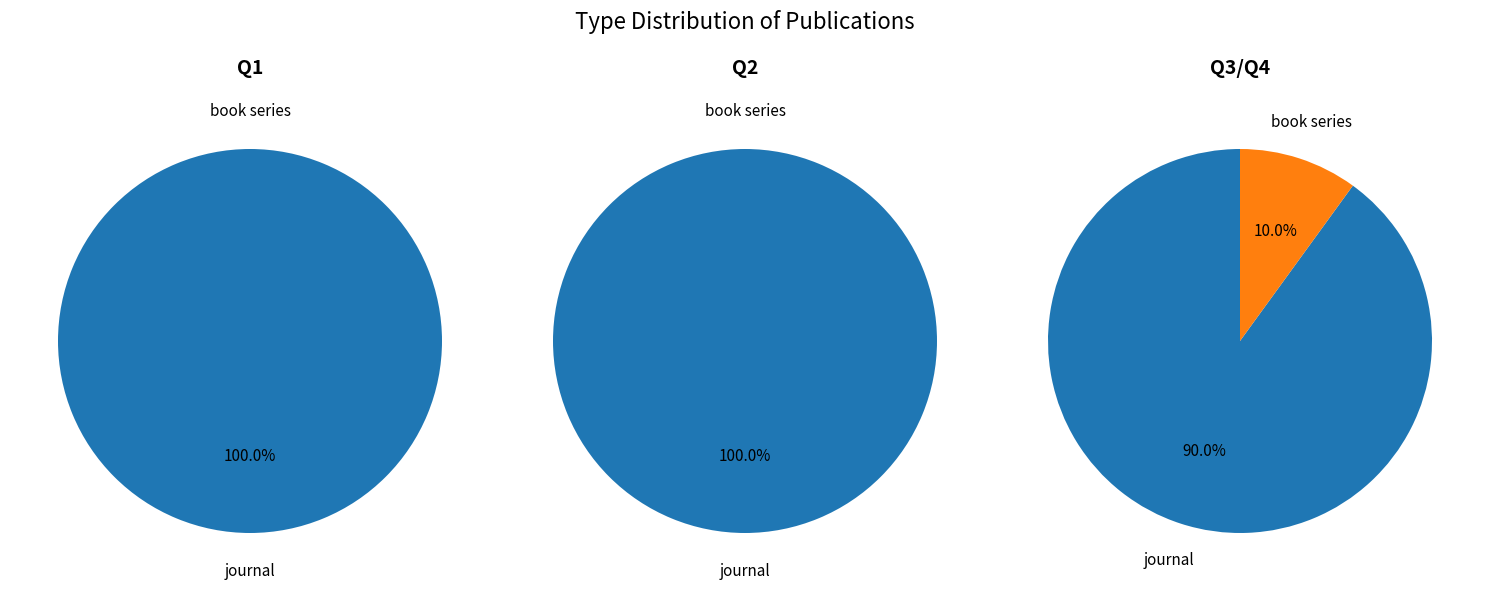

What percentage is NOT represented by book series?

96.2%